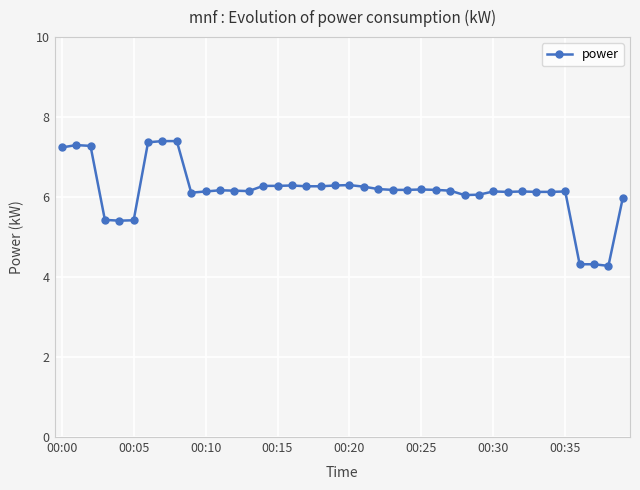

True or false: there are more than 2 points higher than both neighbors.

True